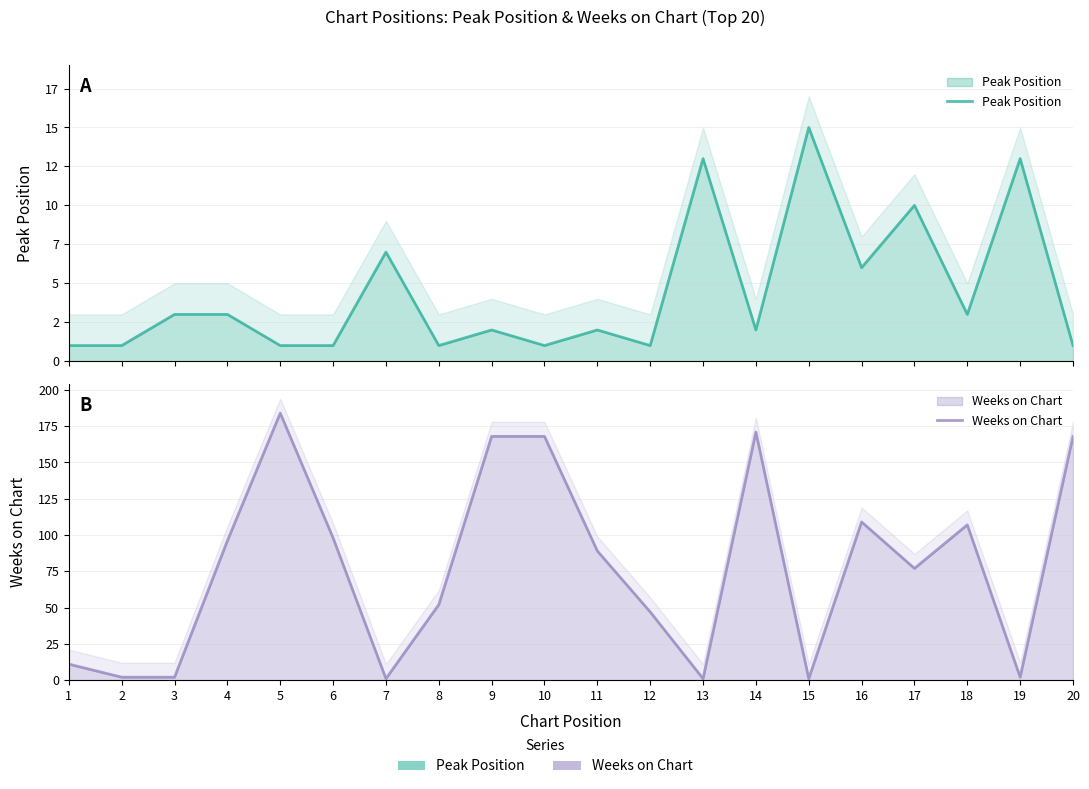

At which label does Peak Position first exceed 2?

3